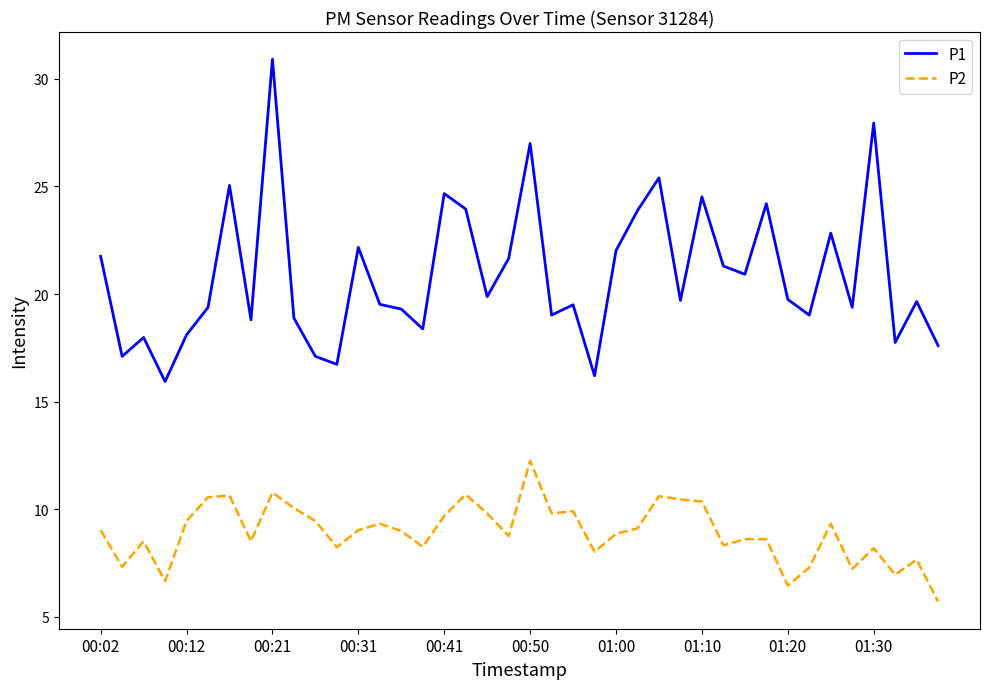

True or false: P1 and P2 cross at least once.

False